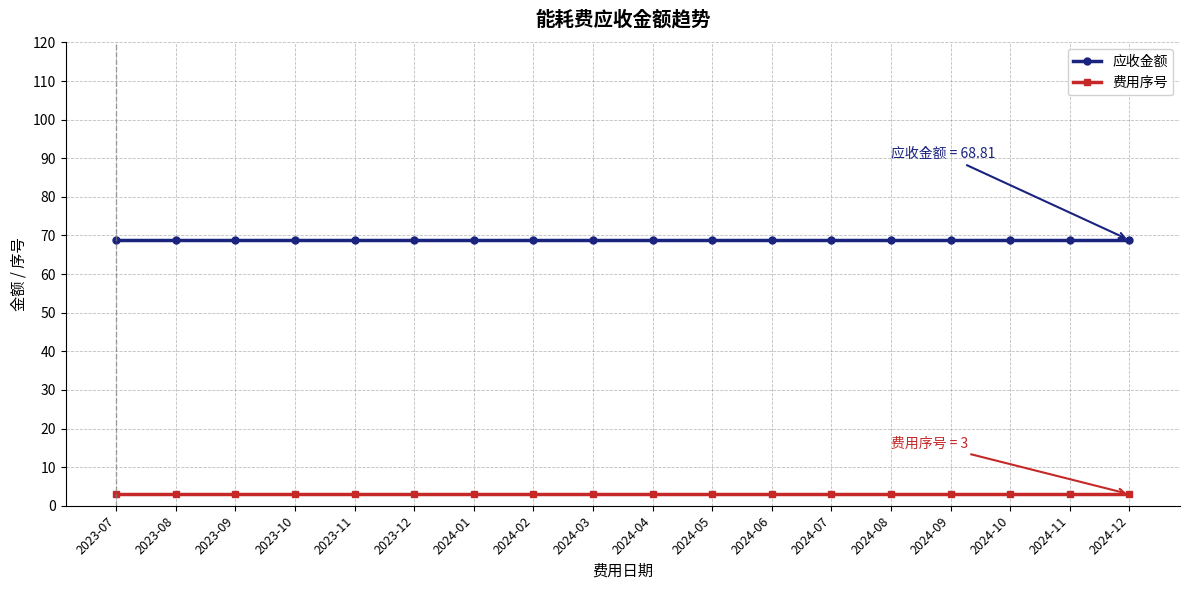

What position from the left is 2023-12?

6